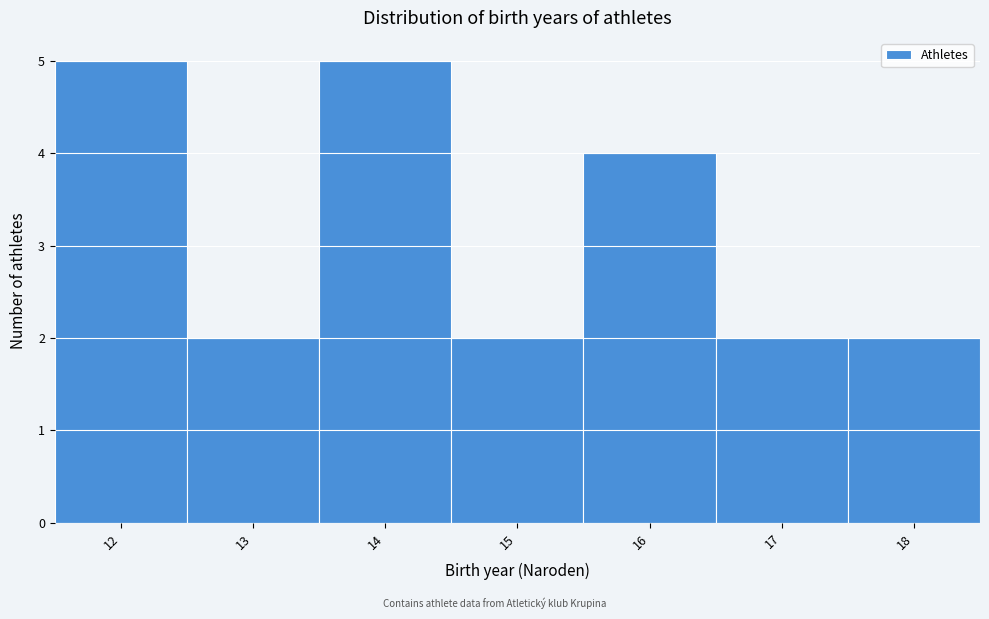

Reading left to right, list every bar in this chart as the range it spans on the x-axis followed by its height. The values are not printed on the chart, so give them approximately, as read against the axis.

11.5 to 12.5: 5
12.5 to 13.5: 2
13.5 to 14.5: 5
14.5 to 15.5: 2
15.5 to 16.5: 4
16.5 to 17.5: 2
17.5 to 18.5: 2